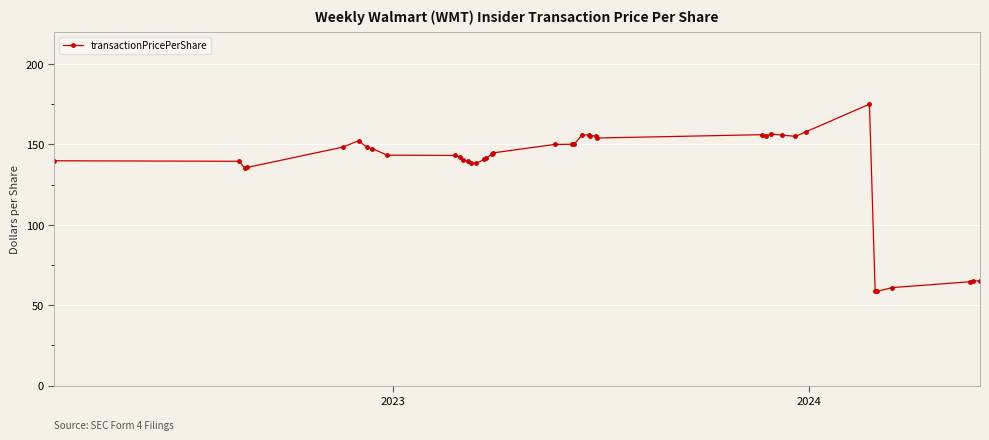

What is the difference between the maximum and minimum values?

116.4